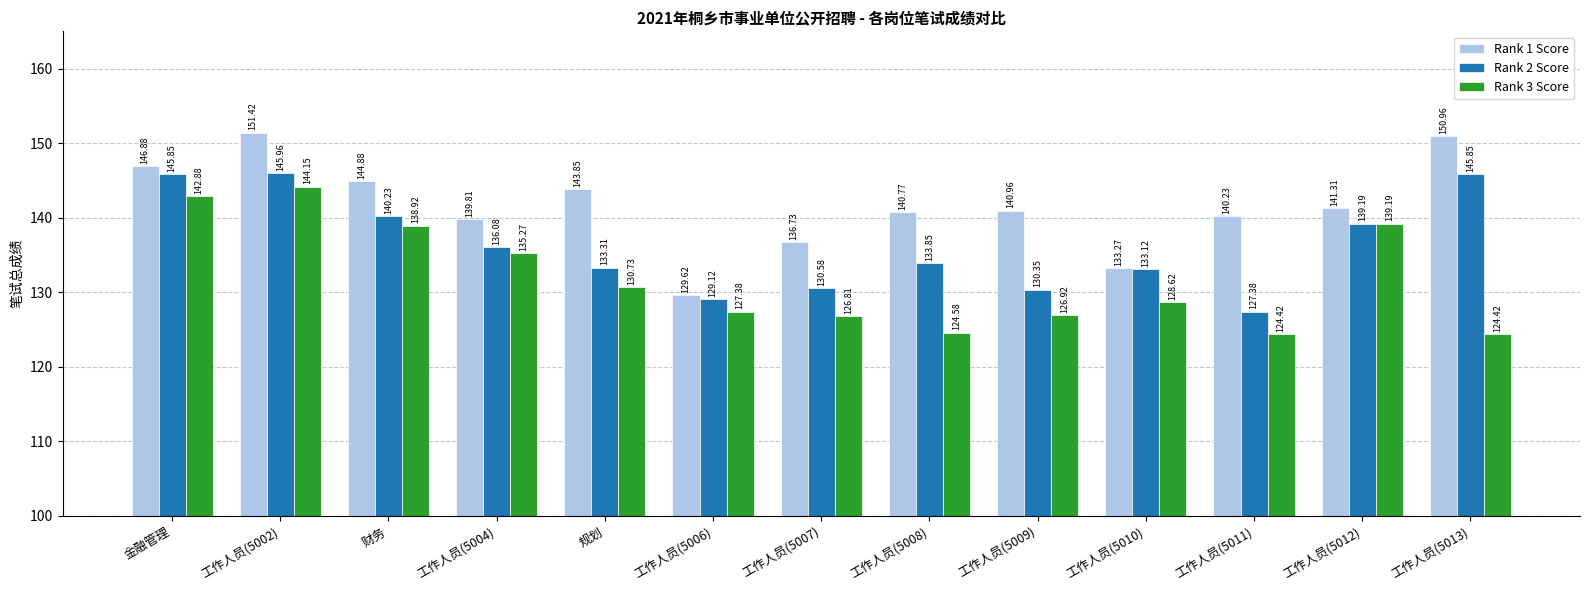

Which series has the largest range (max minus min)?

Rank 1 Score